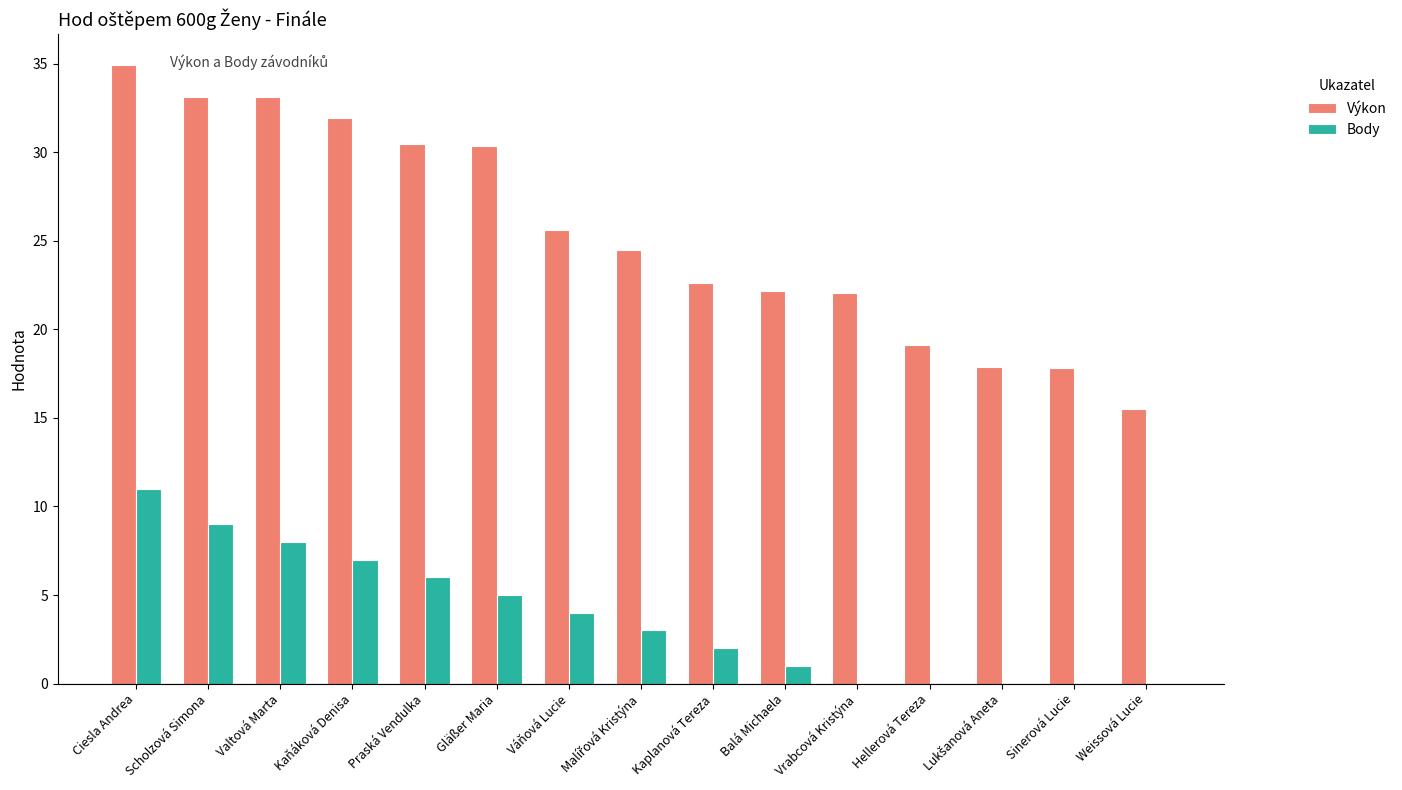

The Výkon series shows 22.2 at Balá Michaela. True or false?

True